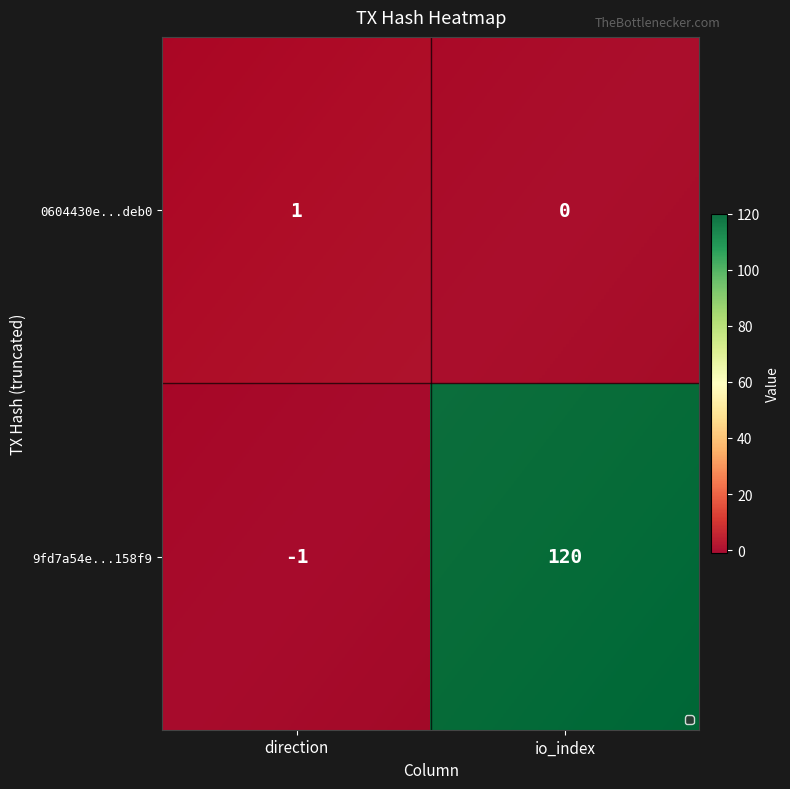

At how many categories does at least one series exceed 52?

1